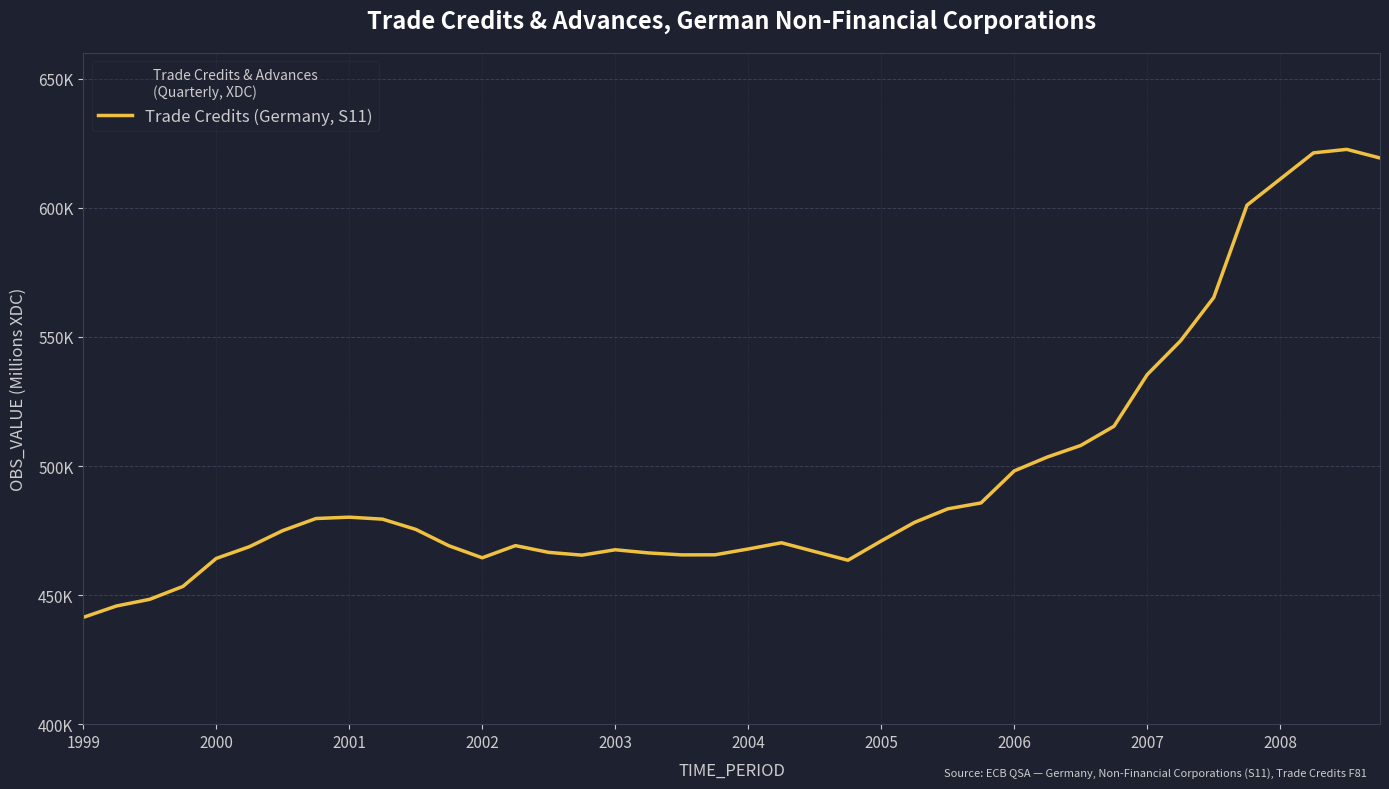

What is the difference between the maximum and minimum values?

181303